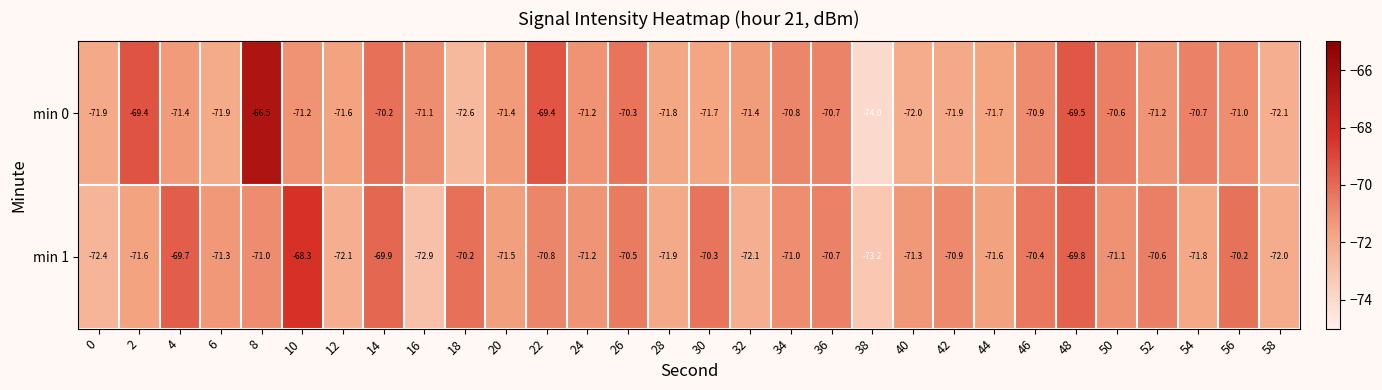

List the series in order of their peak value, highest first.

min 0, min 1